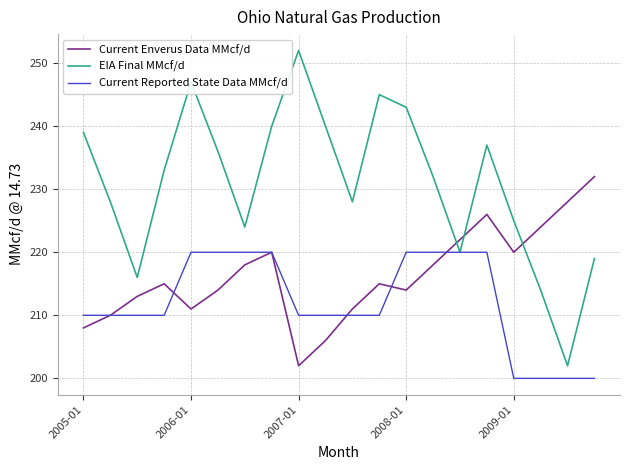

List the series in order of their overall mean, lowest first.

Current Reported State Data MMcf/d, Current Enverus Data MMcf/d, EIA Final MMcf/d